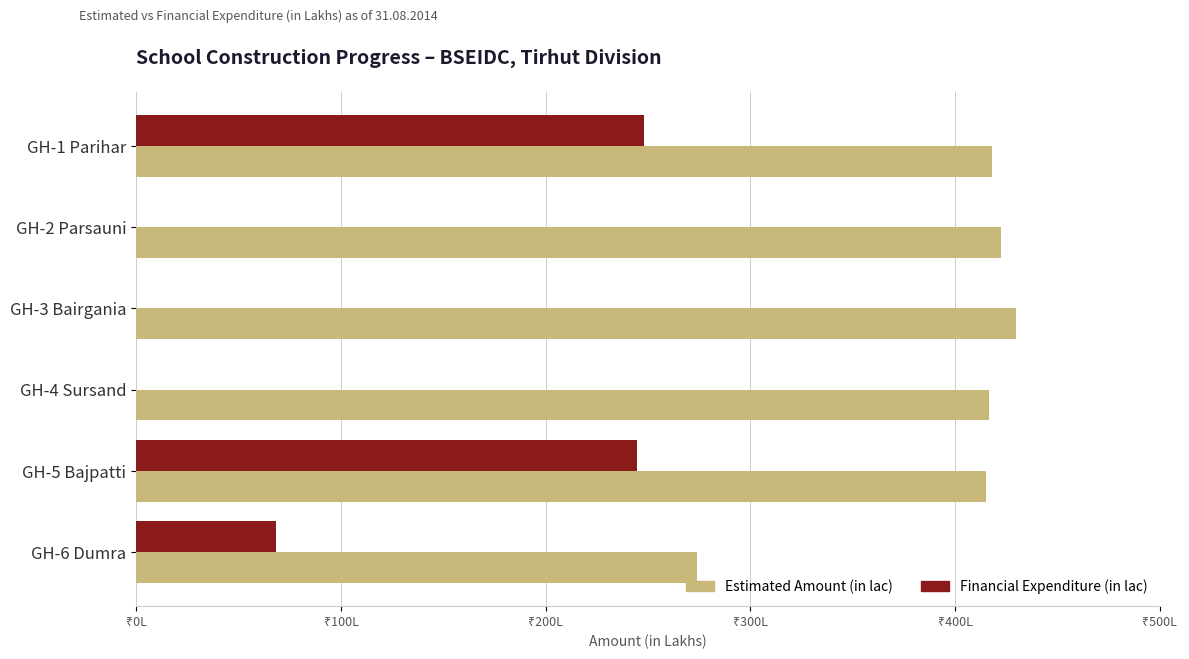

What are all the series names shown in the legend?

Estimated Amount (in lac), Financial Expenditure (in lac)